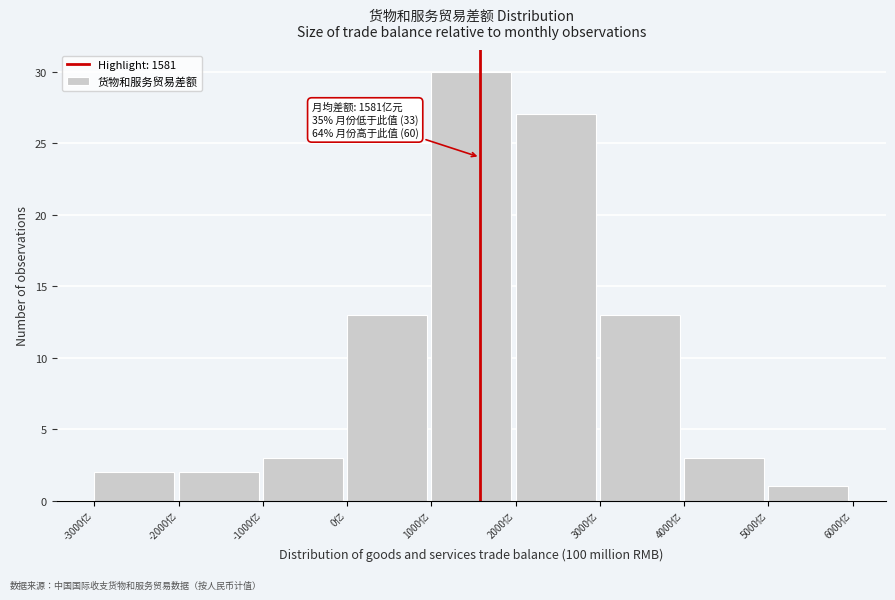

Which range on the x-axis has the tallest bar?

1000 to 2000